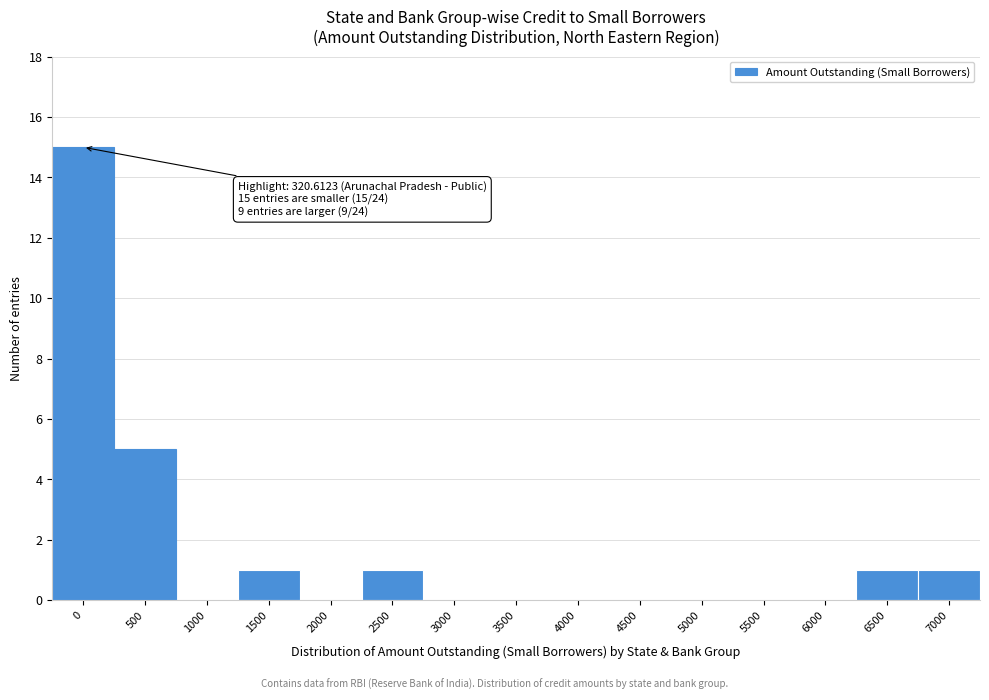

Reading left to right, list all the values displayed in this chart.

0=15	500=5	1000=0	1500=1	2000=0	2500=1	3000=0	3500=0	4000=0	4500=0	5000=0	5500=0	6000=0	6500=1	7000=1